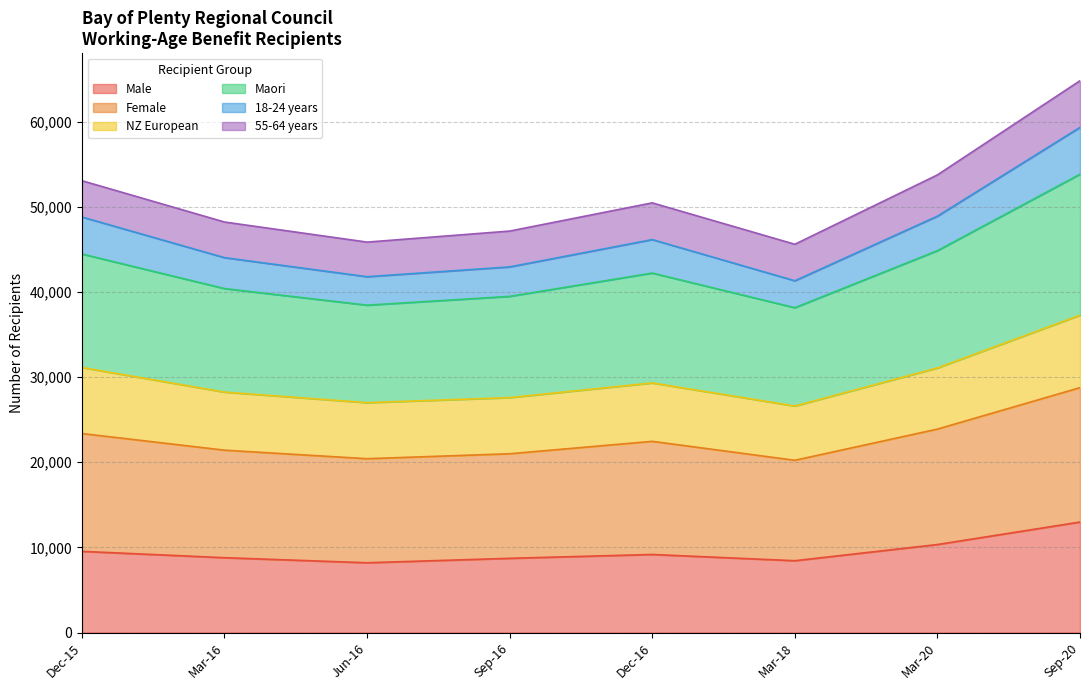

What is the minimum value for Male?

8196